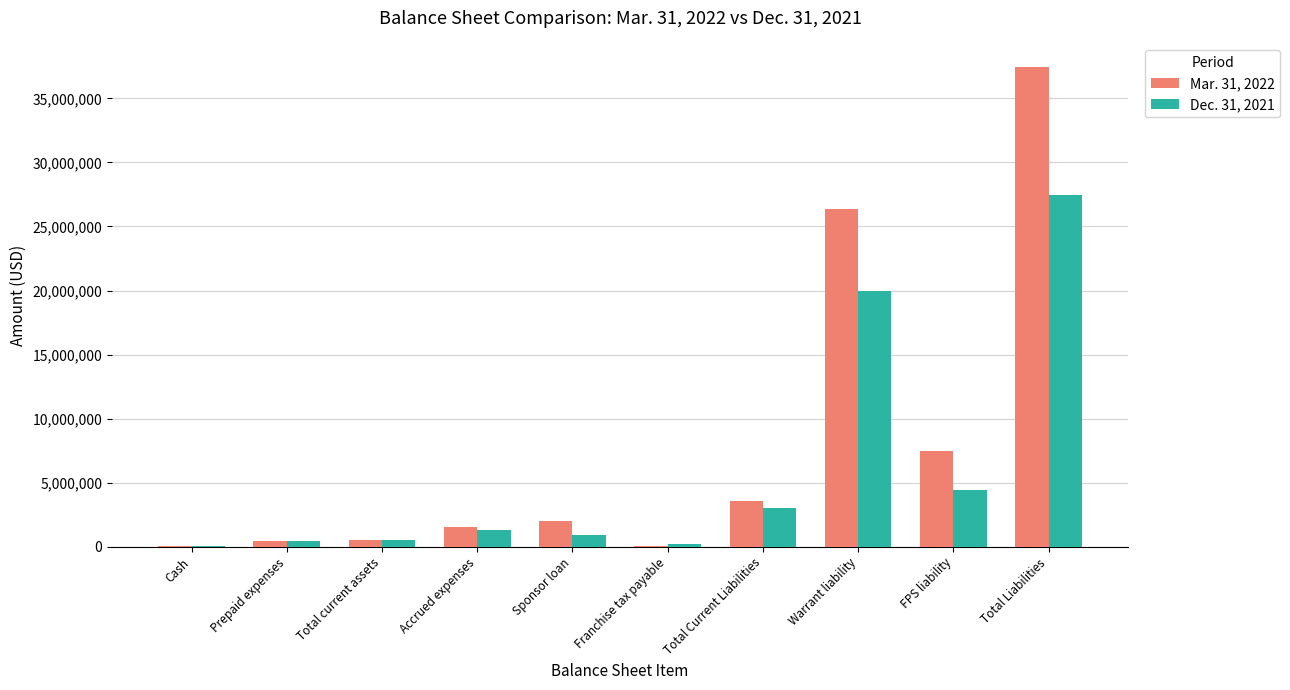

What is the total value across all series at Accrued expenses?

2846467